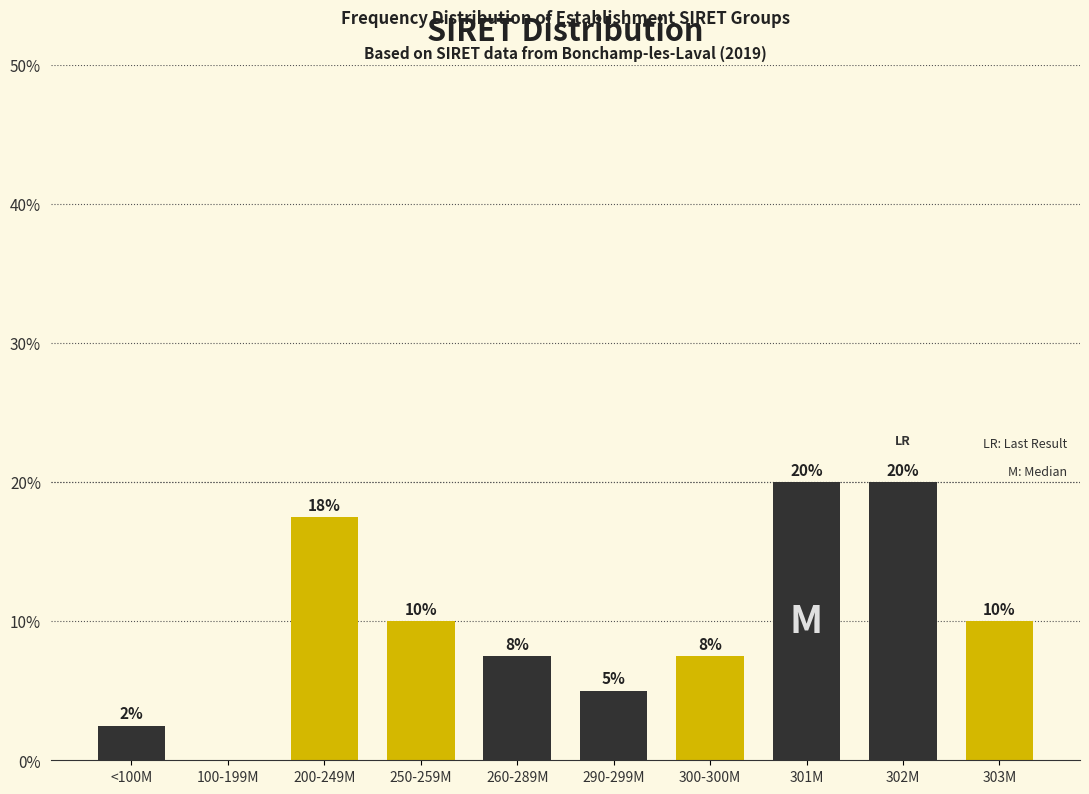

Is it true that the value at 303M is 4.4?

False